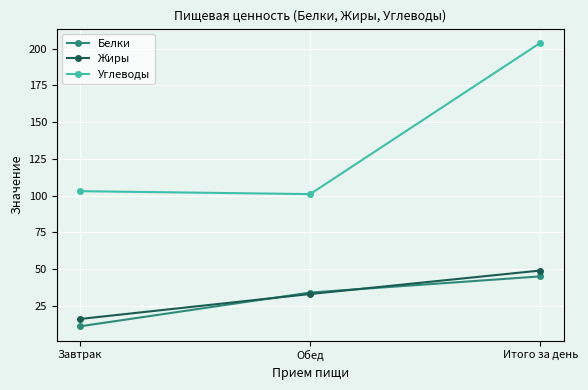

What is the total value across all series at Итого за день?

298